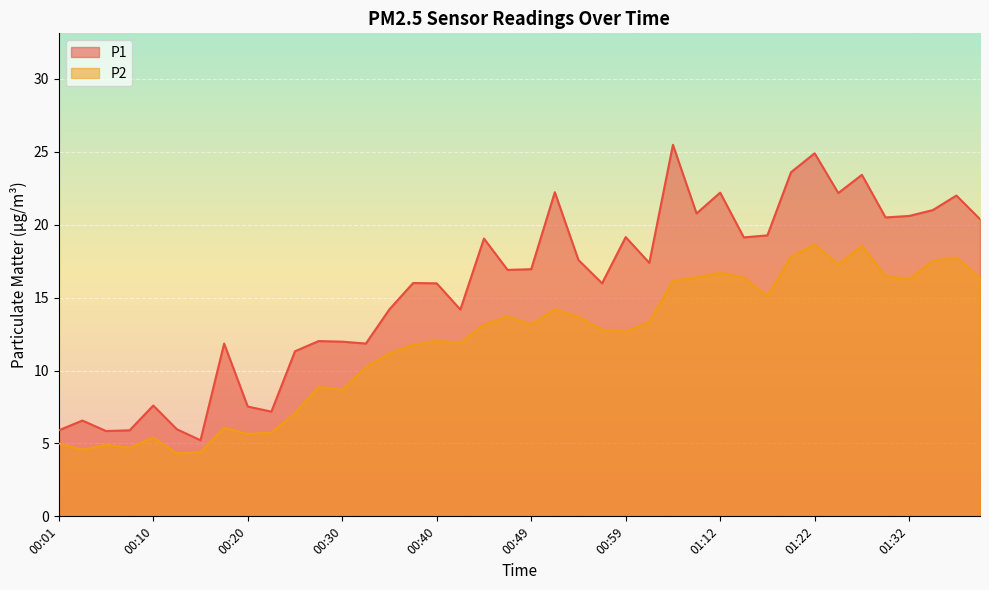

List the series in order of their overall mean, lowest first.

P2, P1